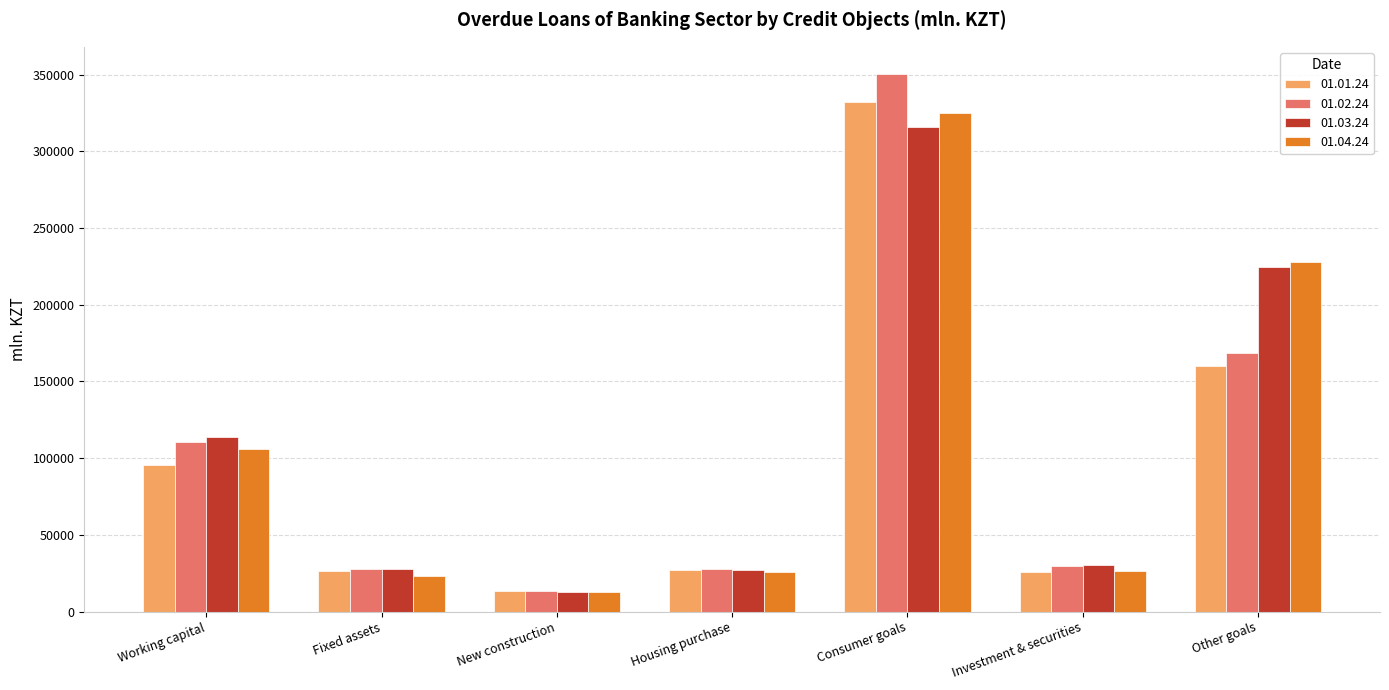

What is the average value of the 01.01.24 series?

97227.1